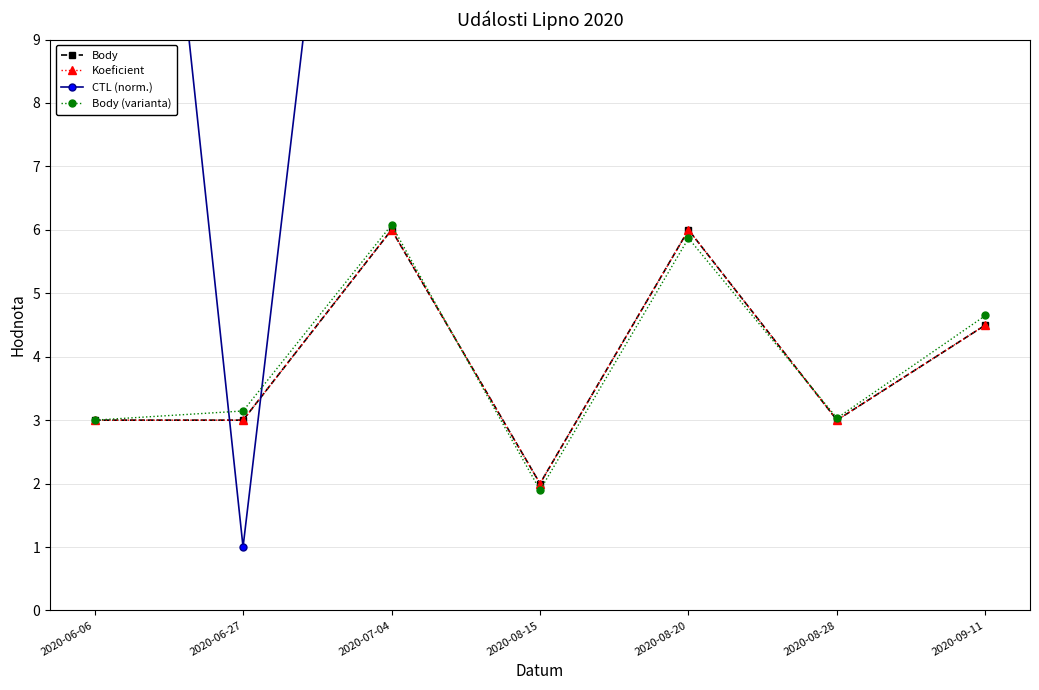

Reading left to right, extract all data points from this chart.

Body: 3.0	3.0	6.0	2.0	6.0	3.0	4.5
Koeficient: 3.0	3.0	6.0	2.0	6.0	3.0	4.5
CTL (norm.): 23.0	1.0	20.8	21.8	21.9	22.1	22.4
Body (varianta): 3.0	3.1	6.1	1.9	5.9	3.0	4.6